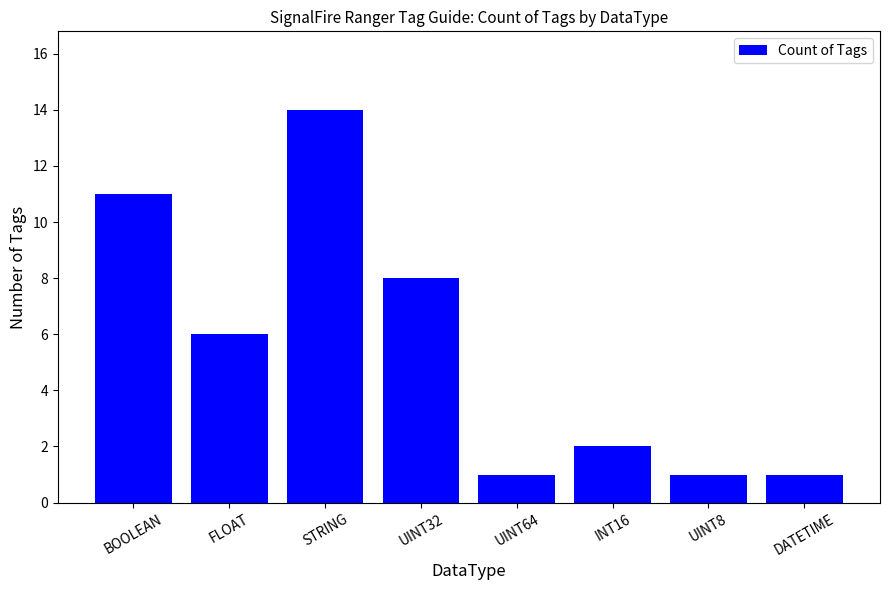

How many data points are less than 6?

4